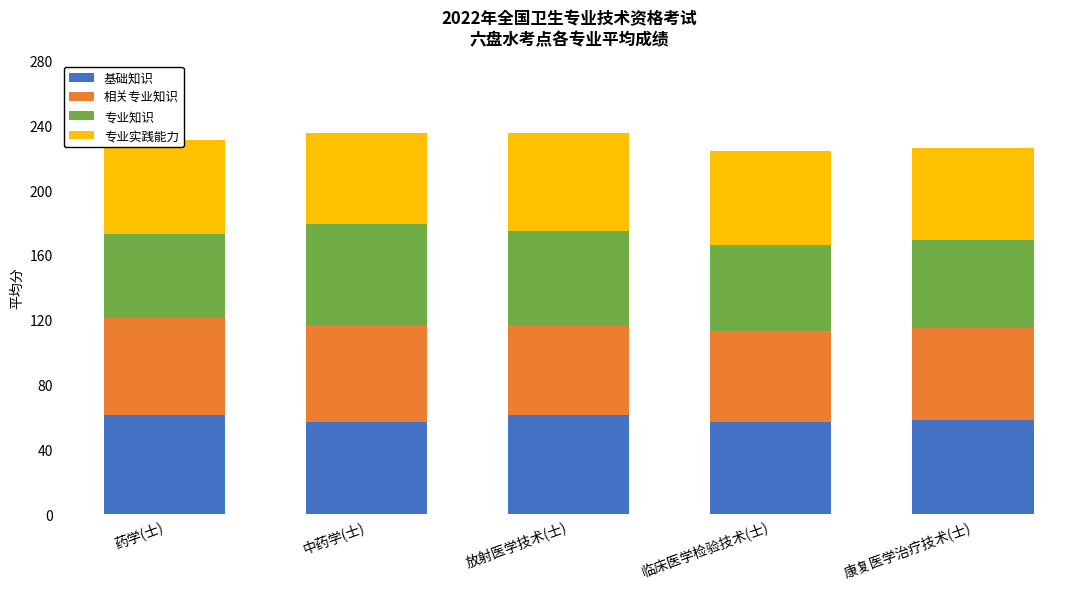

What is the total value across all series at 康复医学治疗技术(士)?

226